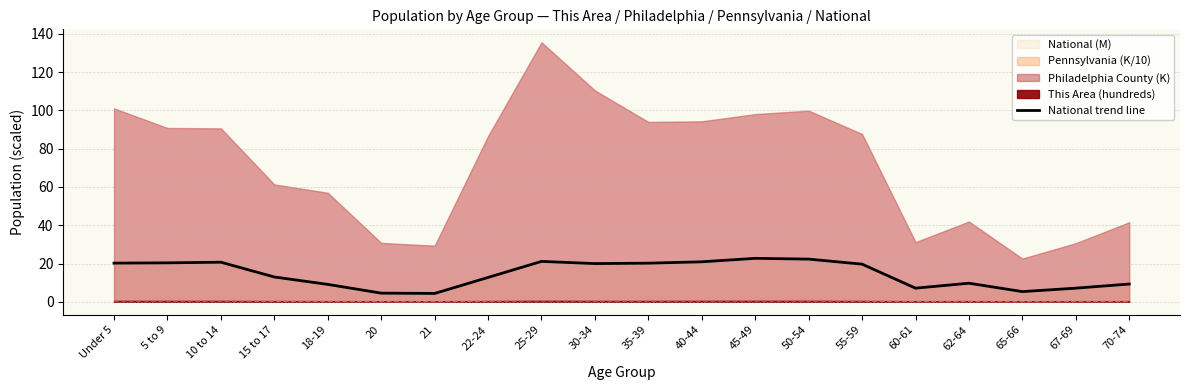

How many points are lower than both their immediate neighbors (excluding endpoints)?

4